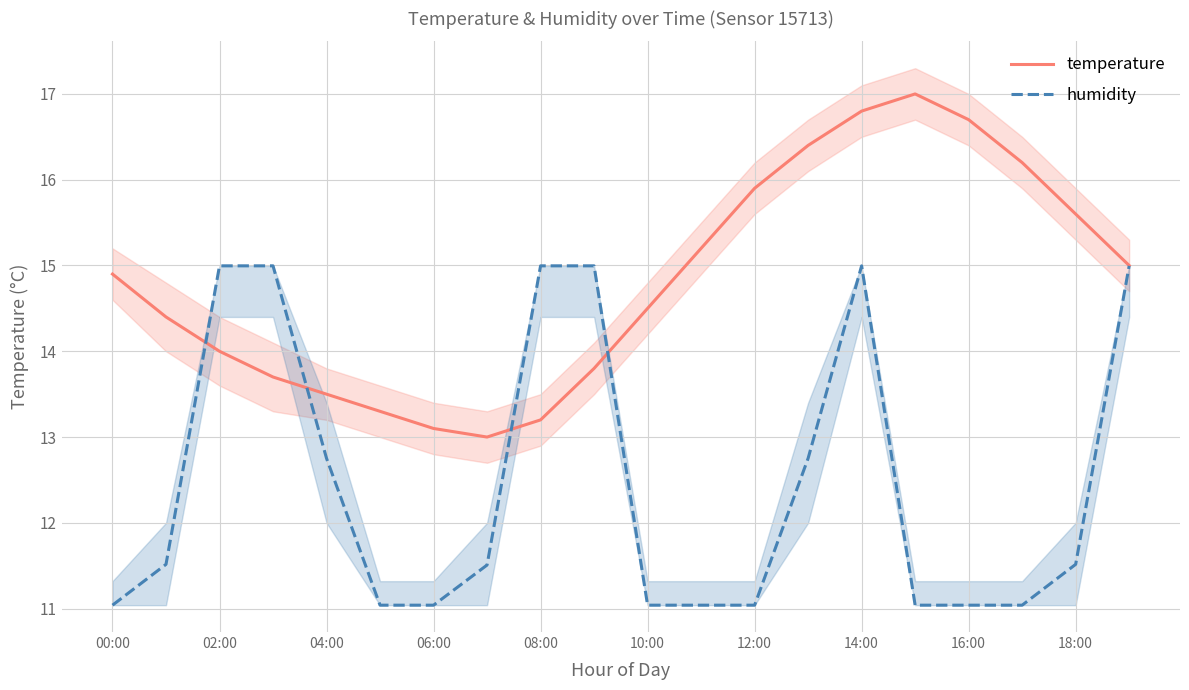

What is the lowest value of the humidity series?

11.0